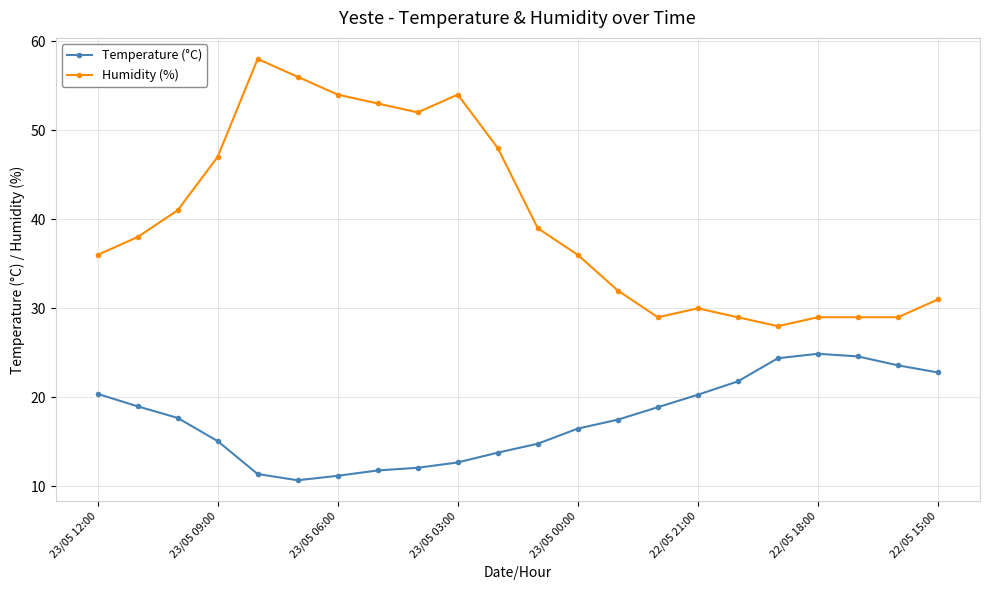

What is the difference between the maximum and minimum values in the Temperature (°C) series?

14.2